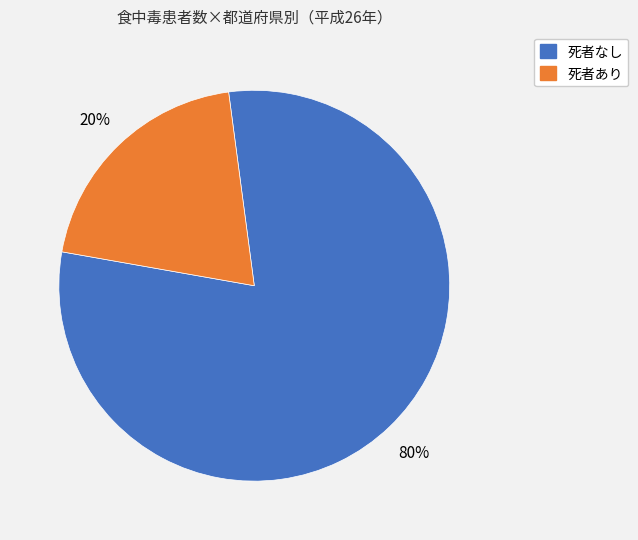

To the nearest percent, what is the average slice percentage?

50%